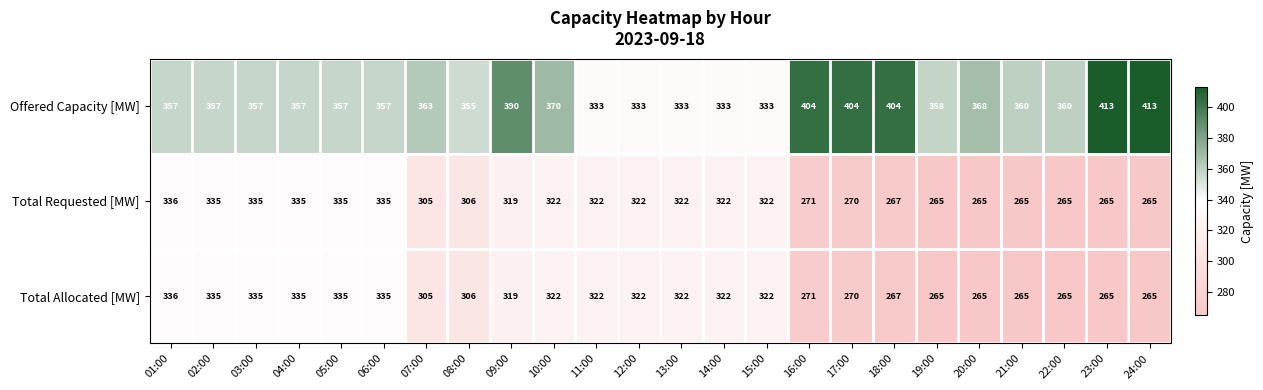

What is the minimum value for Total Requested [MW]?

265